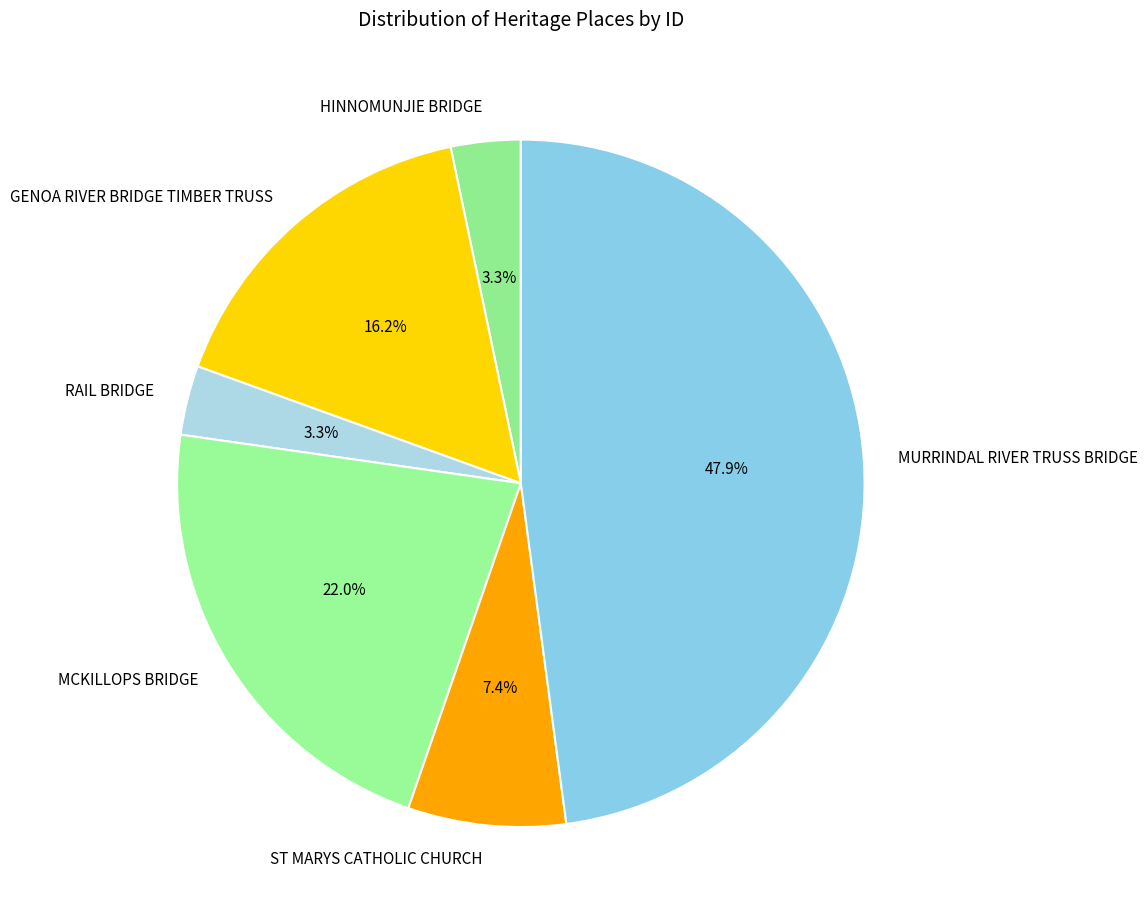

What portion of the pie excludes MURRINDAL RIVER TRUSS BRIDGE?

52.1%